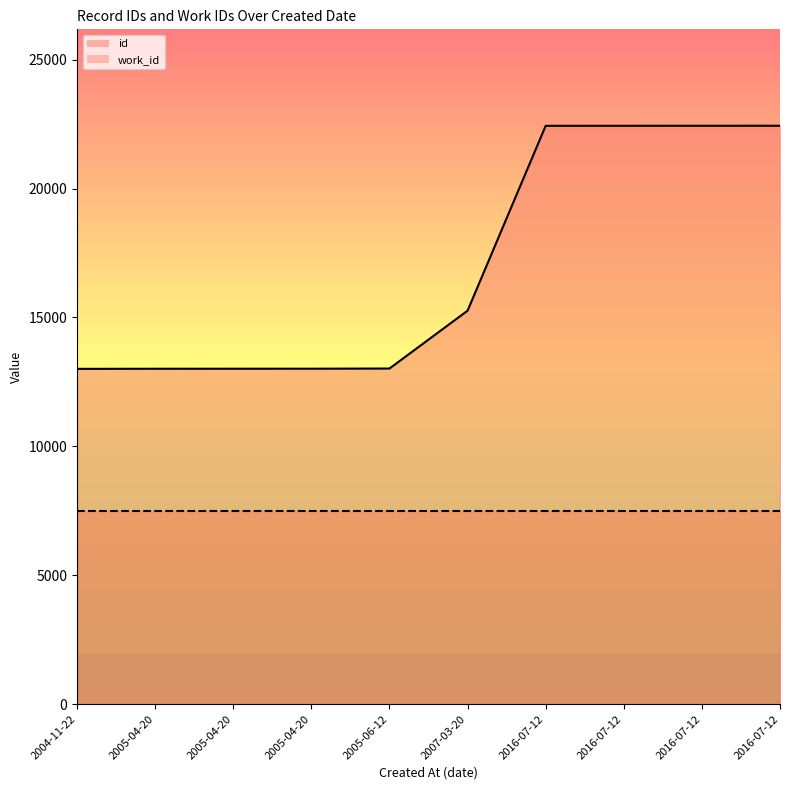

True or false: there are more than 0 points higher than both neighbors.

False